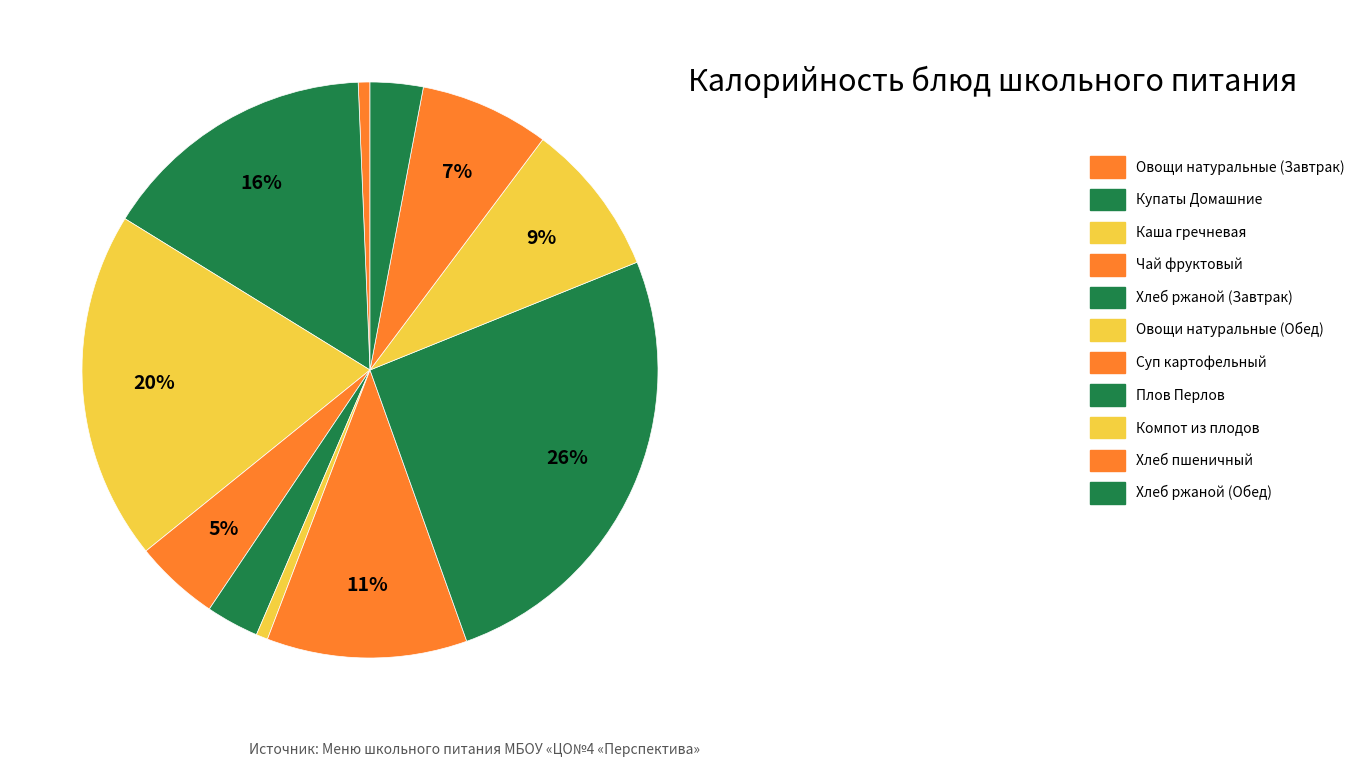

How much of the chart is everything except Плов Перлов?

74.3%